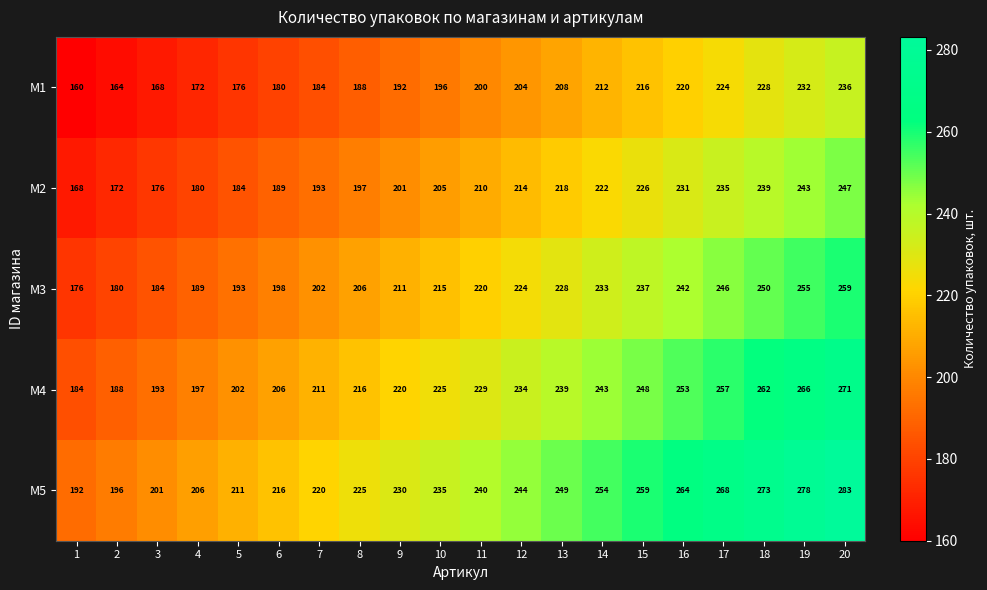

Which category has the highest value in the M4 series?

20